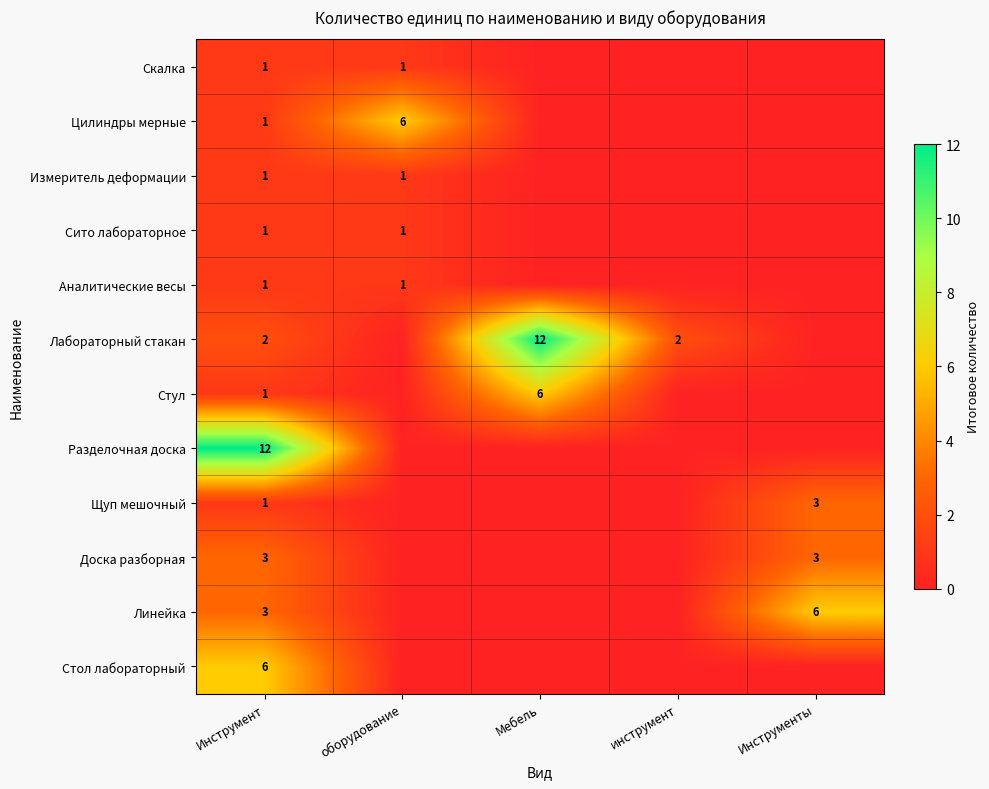

What is the spread (max minus min) of values at Инструмент?

11